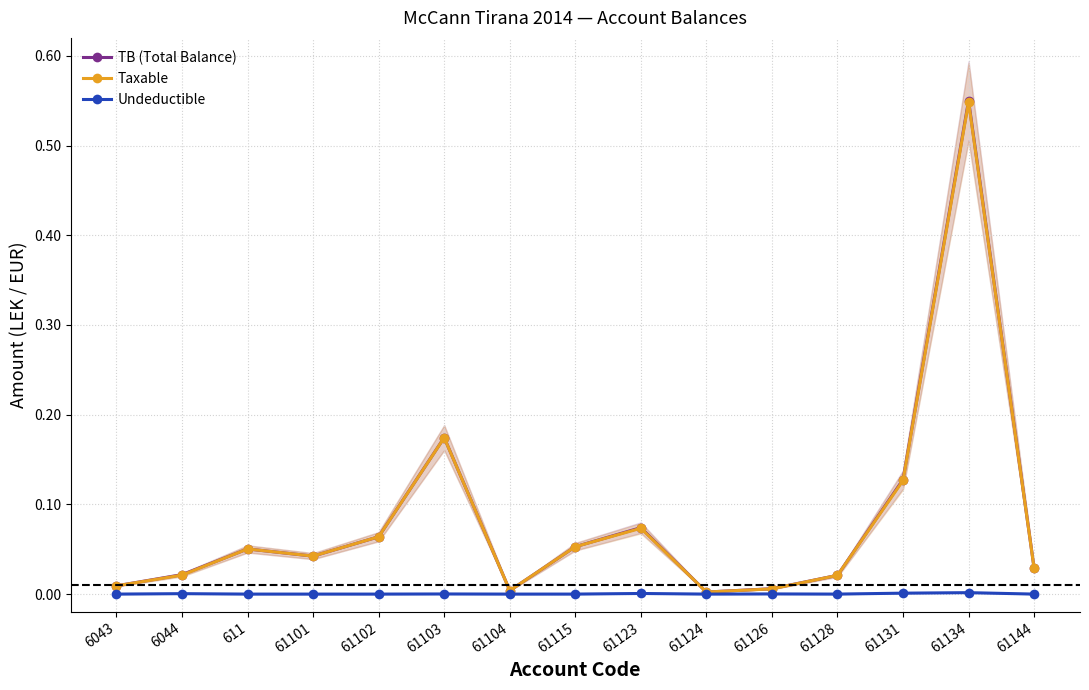

Reading right to left, list all the values displayed in this chart.

TB (Total Balance): 0.0	0.6	0.1	0.0	0.0	0.0	0.1	0.1	0.0	0.2	0.1	0.0	0.1	0.0	0.0
Taxable: 0.0	0.5	0.1	0.0	0.0	0.0	0.1	0.1	0.0	0.2	0.1	0.0	0.1	0.0	0.0
Undeductible: 0.0	0.0	0.0	0.0	0.0	0.0	0.0	0.0	0.0	0.0	0.0	0.0	0.0	0.0	0.0